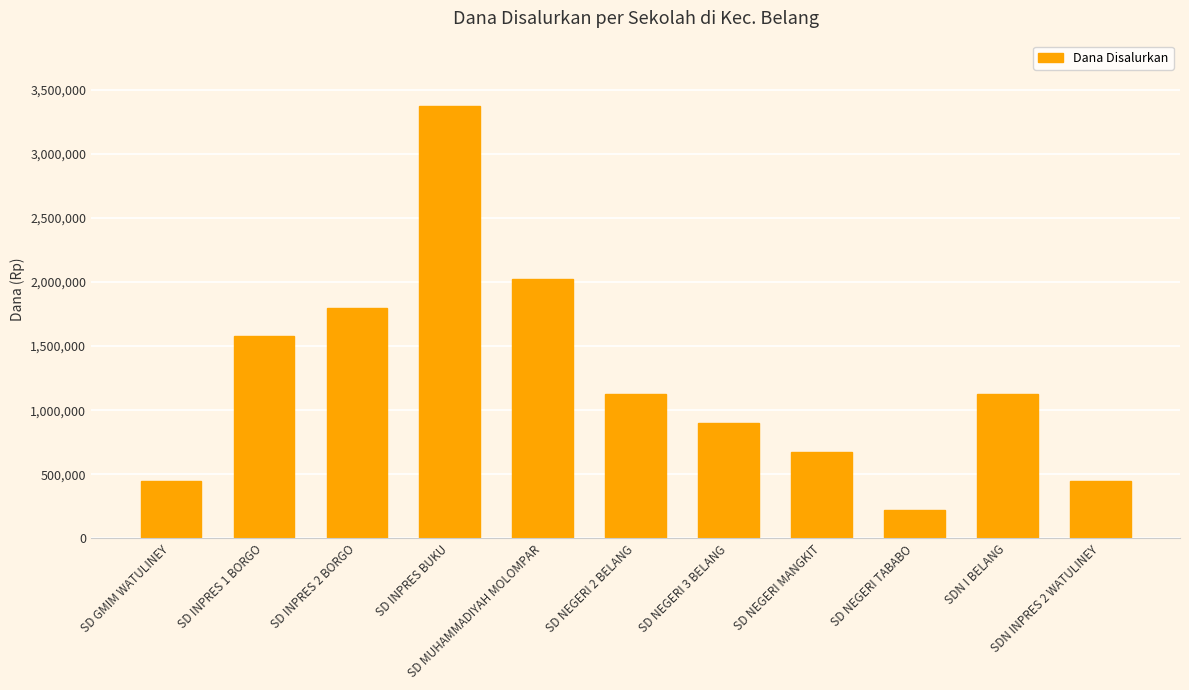

Between SD INPRES 2 BORGO and SD NEGERI MANGKIT, which is larger?

SD INPRES 2 BORGO